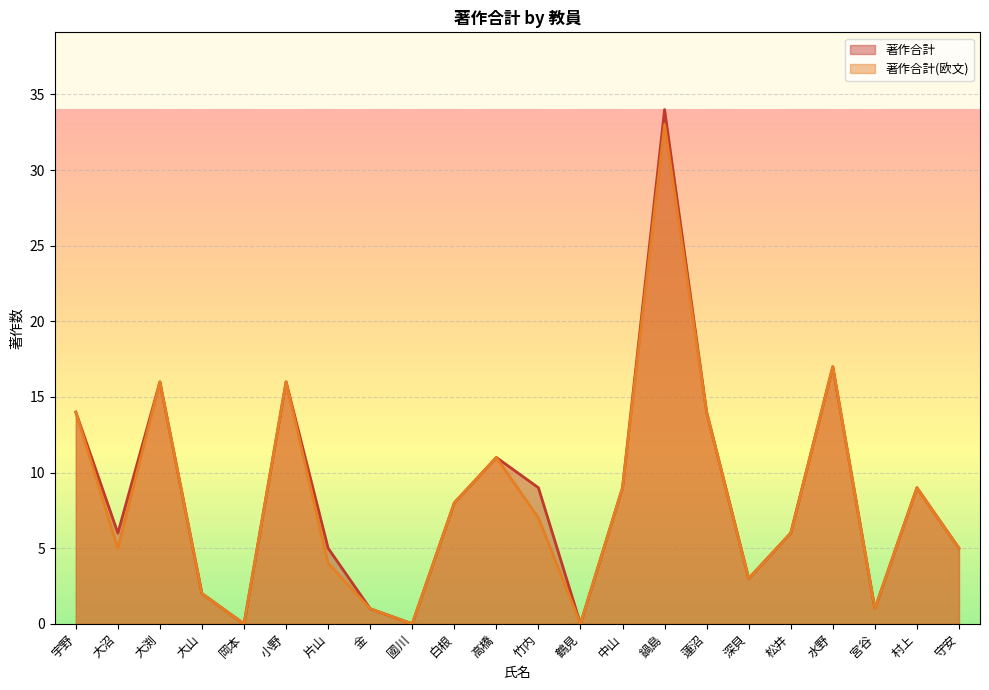

Does the chart display data point markers on the line(s)?

No